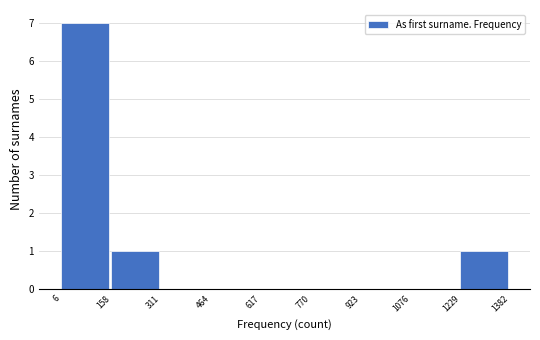

Over which range of the x-axis is the bar tallest?

6 to 158